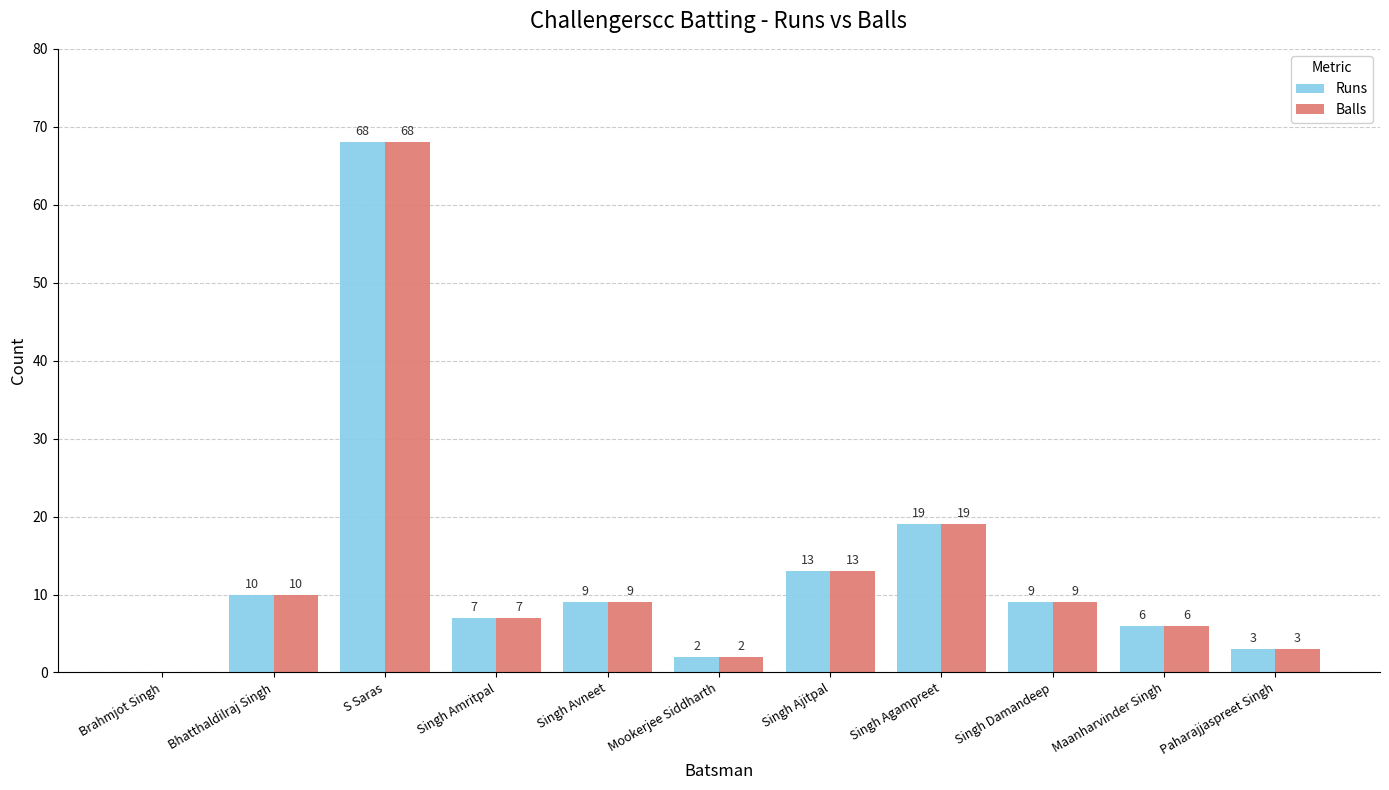

The Runs series shows 19 at Singh Agampreet. True or false?

True